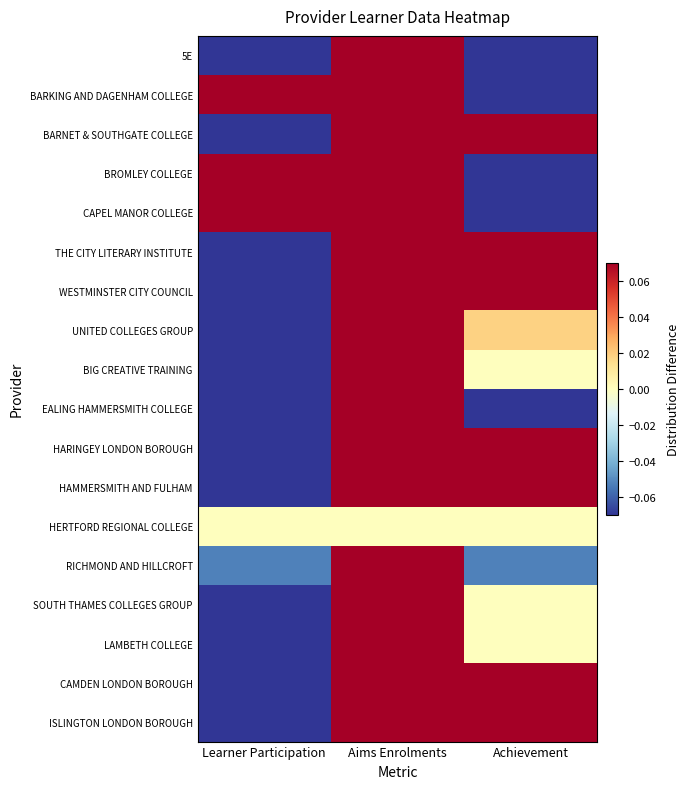

Reading left to right, extract all data points from this chart.

5E: Learner Participation=-0.1	Aims Enrolments=0.1	Achievement=-0.1
BARKING AND DAGENHAM COLLEGE: Learner Participation=0.1	Aims Enrolments=0.1	Achievement=-0.1
BARNET & SOUTHGATE COLLEGE: Learner Participation=-0.1	Aims Enrolments=0.1	Achievement=0.1
BROMLEY COLLEGE: Learner Participation=0.1	Aims Enrolments=0.1	Achievement=-0.1
CAPEL MANOR COLLEGE: Learner Participation=0.1	Aims Enrolments=0.1	Achievement=-0.1
THE CITY LITERARY INSTITUTE: Learner Participation=-0.1	Aims Enrolments=0.1	Achievement=0.1
WESTMINSTER CITY COUNCIL: Learner Participation=-0.1	Aims Enrolments=0.1	Achievement=0.1
UNITED COLLEGES GROUP: Learner Participation=-0.1	Aims Enrolments=0.1	Achievement=0.0
BIG CREATIVE TRAINING: Learner Participation=-0.1	Aims Enrolments=0.1	Achievement=0.0
EALING HAMMERSMITH COLLEGE: Learner Participation=-0.1	Aims Enrolments=0.1	Achievement=-0.1
HARINGEY LONDON BOROUGH: Learner Participation=-0.1	Aims Enrolments=0.1	Achievement=0.1
HAMMERSMITH AND FULHAM: Learner Participation=-0.1	Aims Enrolments=0.1	Achievement=0.1
HERTFORD REGIONAL COLLEGE: Learner Participation=0.0	Aims Enrolments=0.0	Achievement=0.0
RICHMOND AND HILLCROFT: Learner Participation=-0.1	Aims Enrolments=0.1	Achievement=-0.1
SOUTH THAMES COLLEGES GROUP: Learner Participation=-0.1	Aims Enrolments=0.1	Achievement=0.0
LAMBETH COLLEGE: Learner Participation=-0.1	Aims Enrolments=0.1	Achievement=0.0
CAMDEN LONDON BOROUGH: Learner Participation=-0.1	Aims Enrolments=0.1	Achievement=0.1
ISLINGTON LONDON BOROUGH: Learner Participation=-0.1	Aims Enrolments=0.1	Achievement=0.1